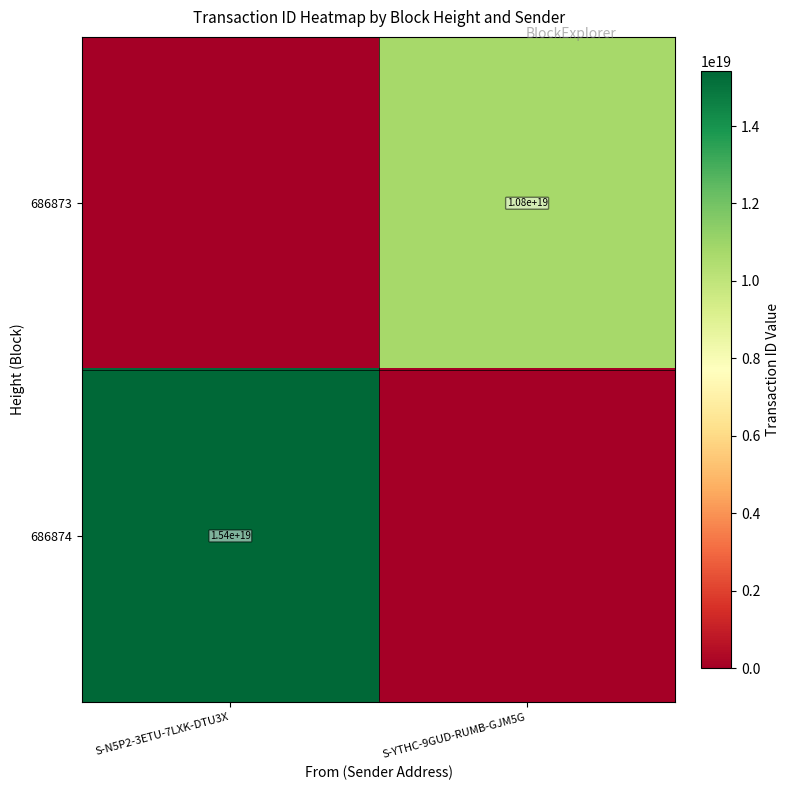

Is the value of 686874 at S-N5P2-3ETU-7LXK-DTU3X greater than the value of 686873 at S-YTHC-9GUD-RUMB-GJM5G?

Yes